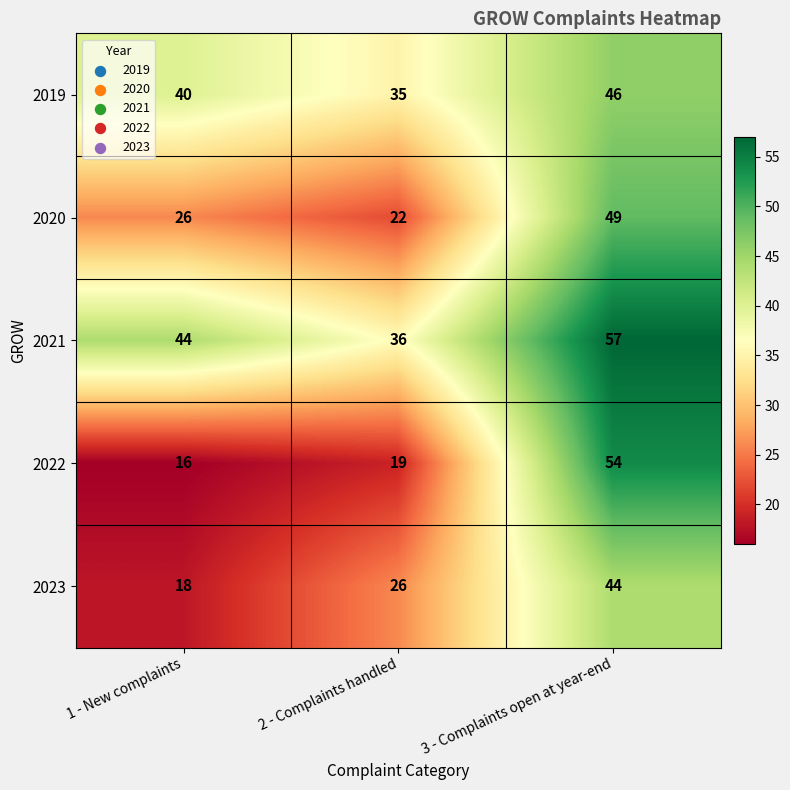

List the series in order of their peak value, highest first.

2021, 2022, 2020, 2019, 2023